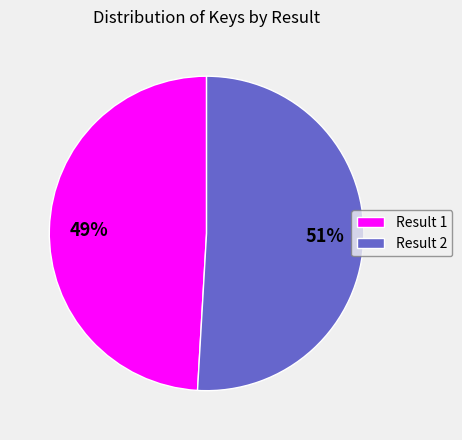

Is there any slice that represents more than half of the pie?

Yes